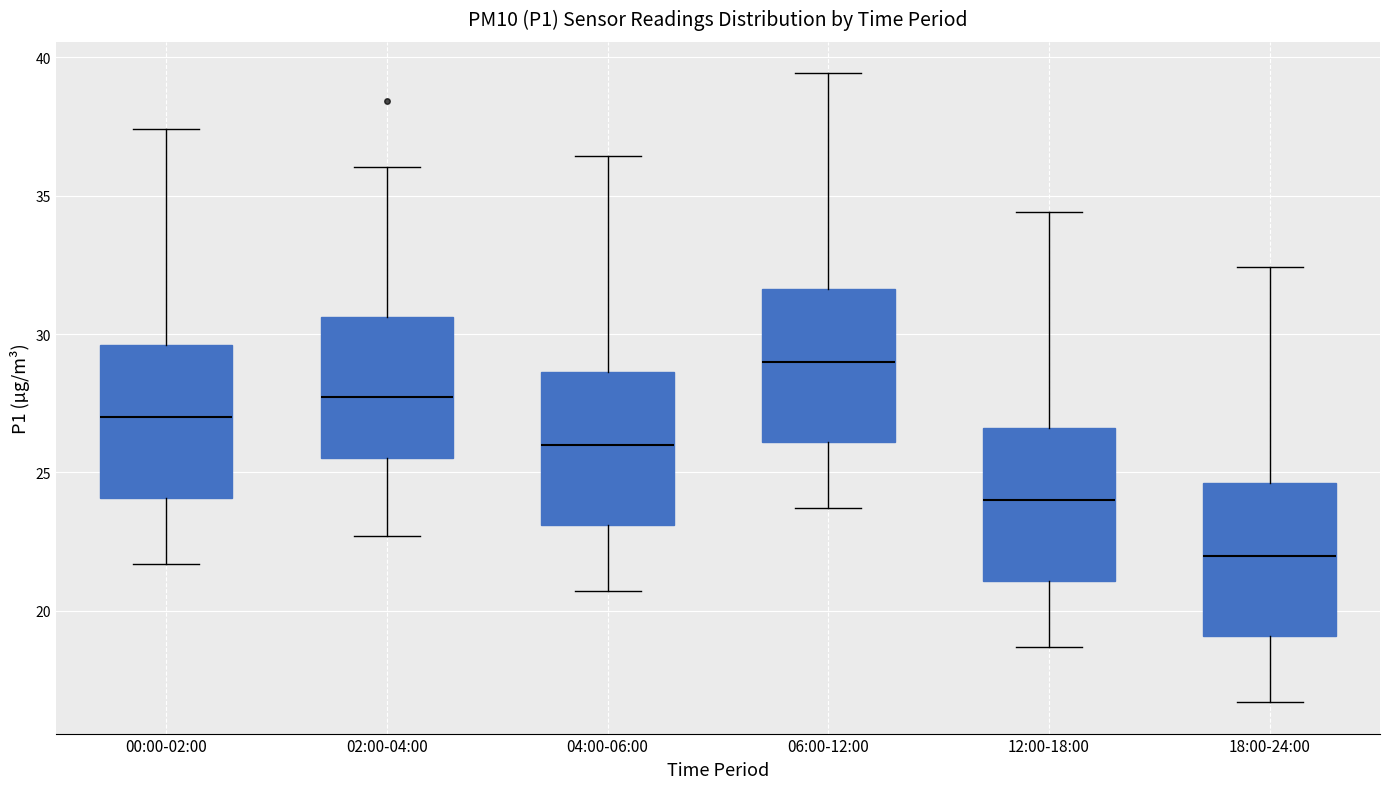

Reading left to right, transcribe this box plot: for each box, give where its median line is, the range the box spans, and where its two whiskers end, as read against the y-axis. The values are not printed on the chart, so give them approximately, as read against the axis.

00:00-02:00: median 27.0, box 24.0 to 29.5, whiskers 21.5 to 37.5
02:00-04:00: median 27.5, box 25.5 to 30.5, whiskers 22.5 to 36.0
04:00-06:00: median 26.0, box 23.0 to 28.5, whiskers 20.5 to 36.5
06:00-12:00: median 29.0, box 26.0 to 31.5, whiskers 23.5 to 39.5
12:00-18:00: median 24.0, box 21.0 to 26.5, whiskers 18.5 to 34.5
18:00-24:00: median 22.0, box 19.0 to 24.5, whiskers 16.5 to 32.5